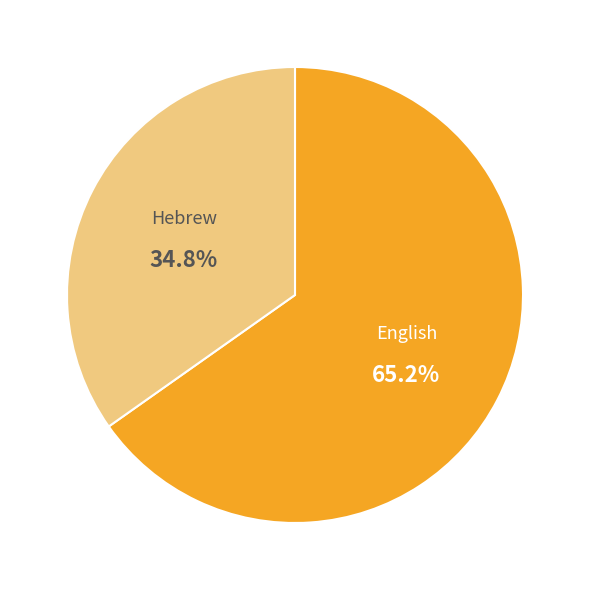

How many slices are in this pie chart?

2